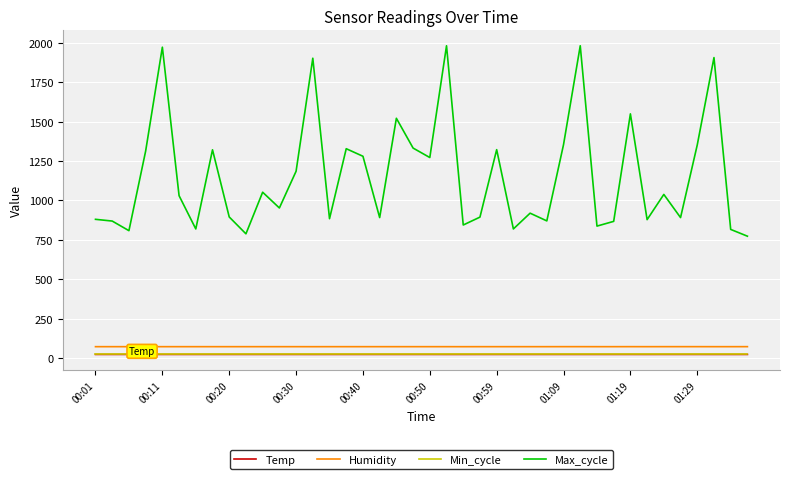

Which series has the widest spread of values?

Max_cycle